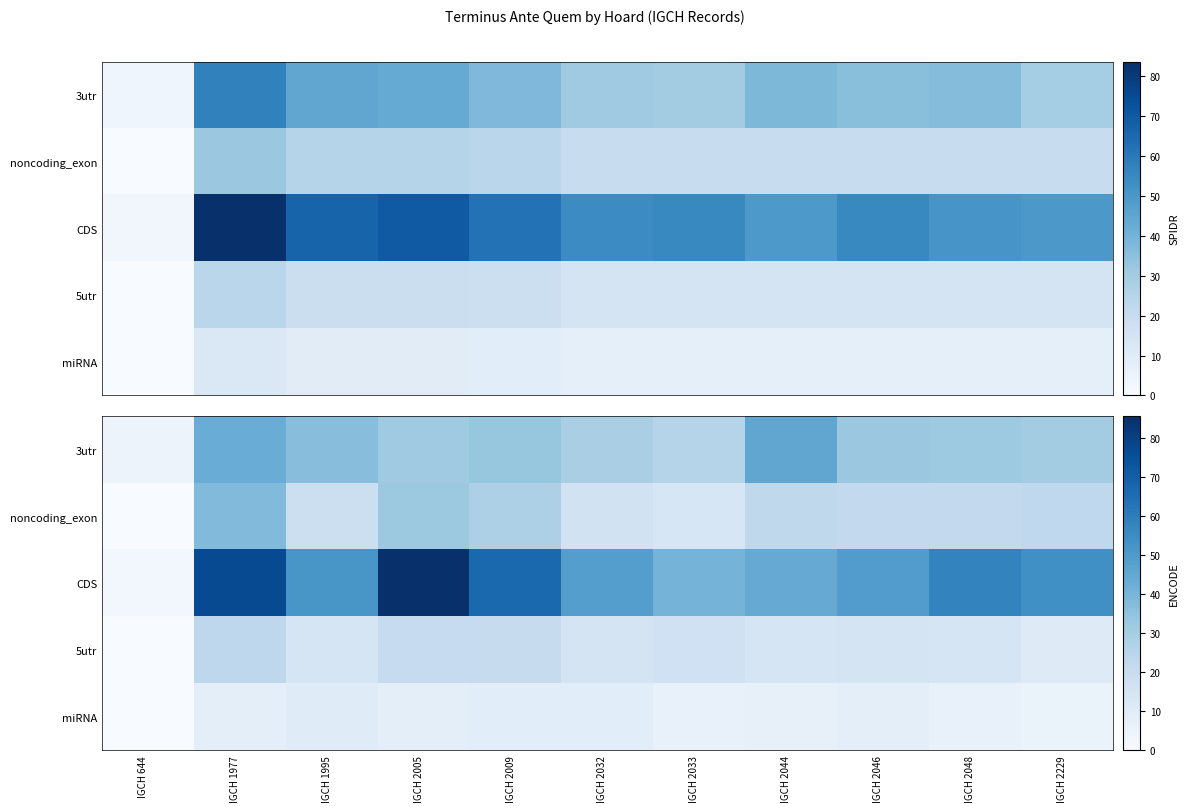

What is the difference between the maximum and minimum values in the CDS series?

83.3